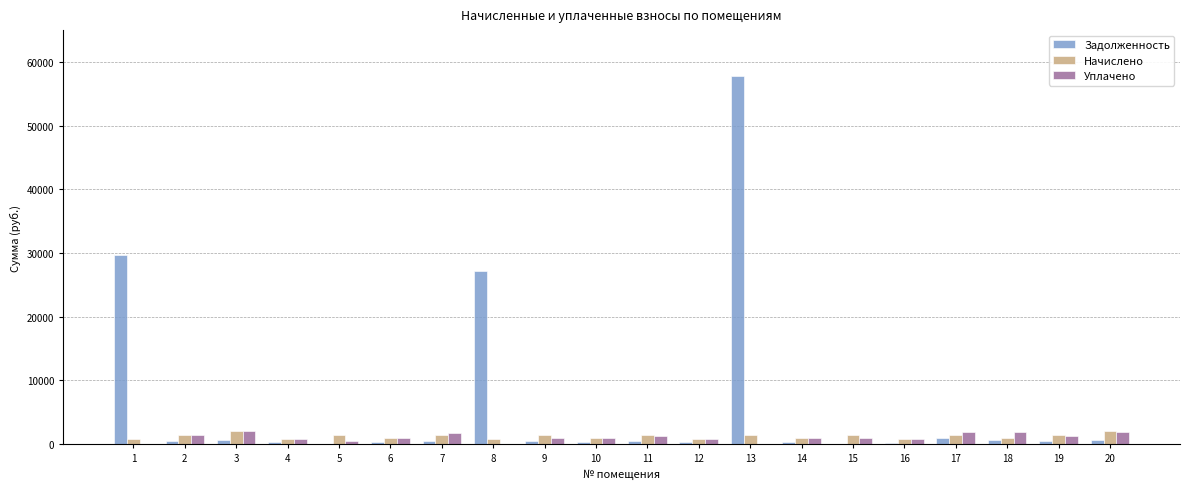

The value of Начислено at 17 is 1466.5. True or false?

True